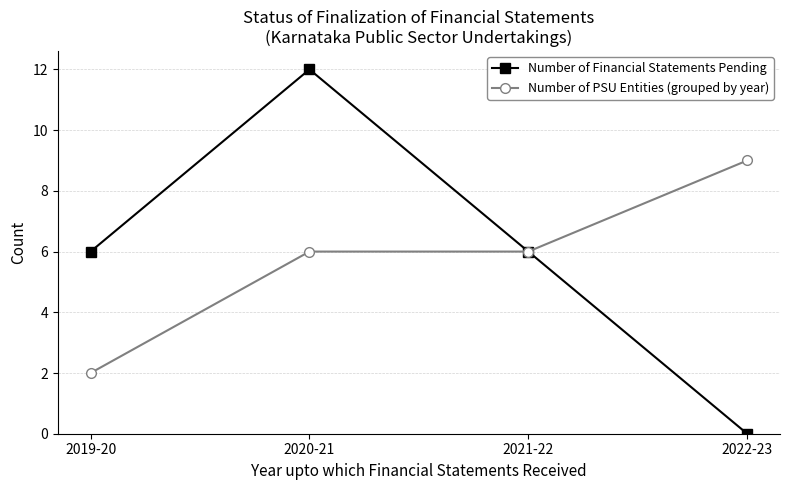

At 2020-21, list the series in order from largest to smallest.

Number of Financial Statements Pending, Number of PSU Entities (grouped by year)